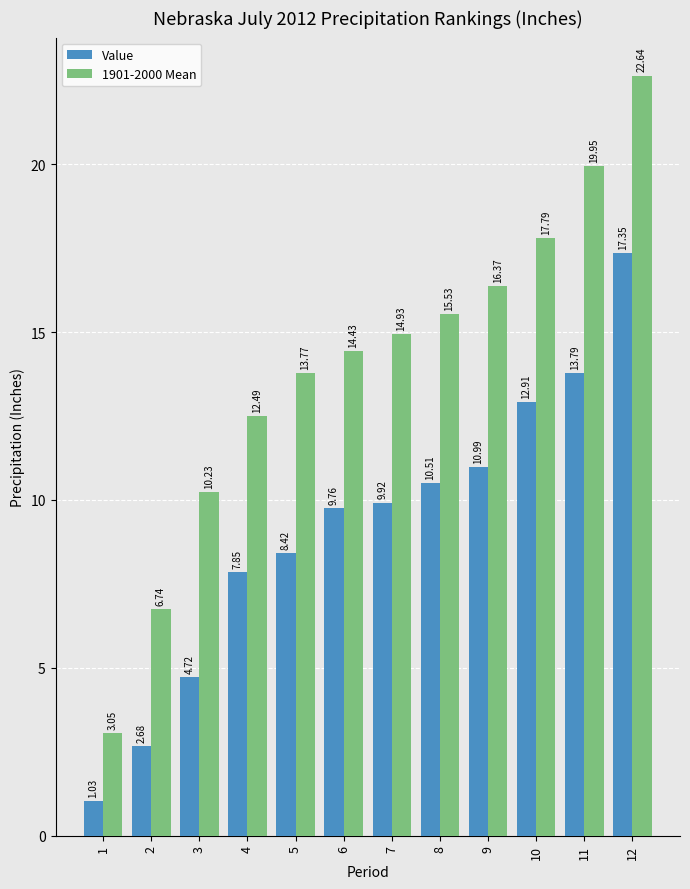

What is the spread (max minus min) of values at 7?

5.0